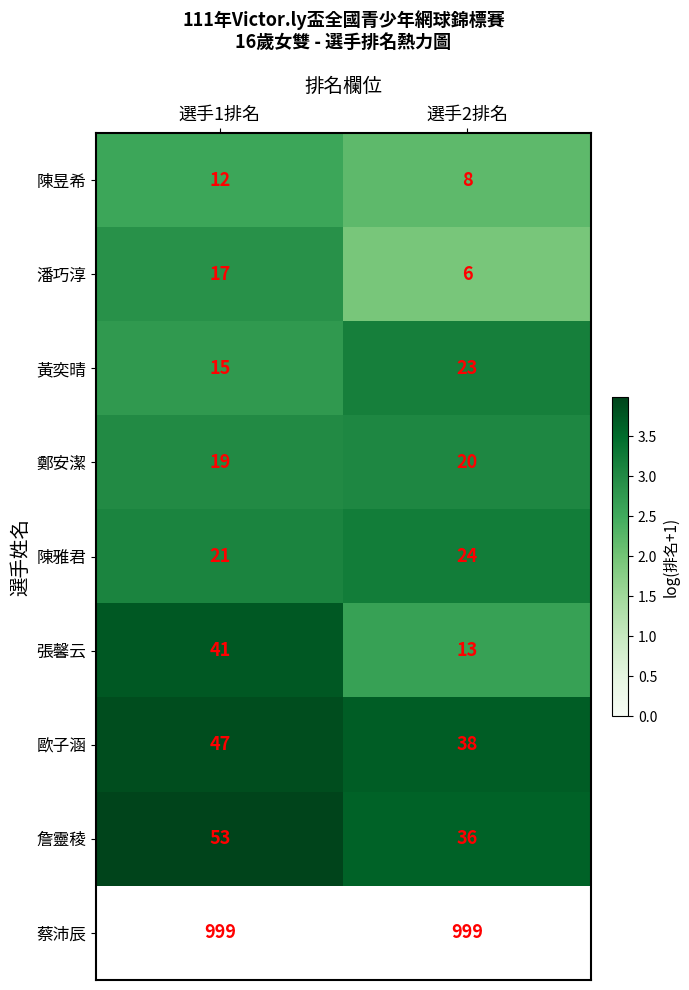

Which category has the highest value across all series?

選手1排名